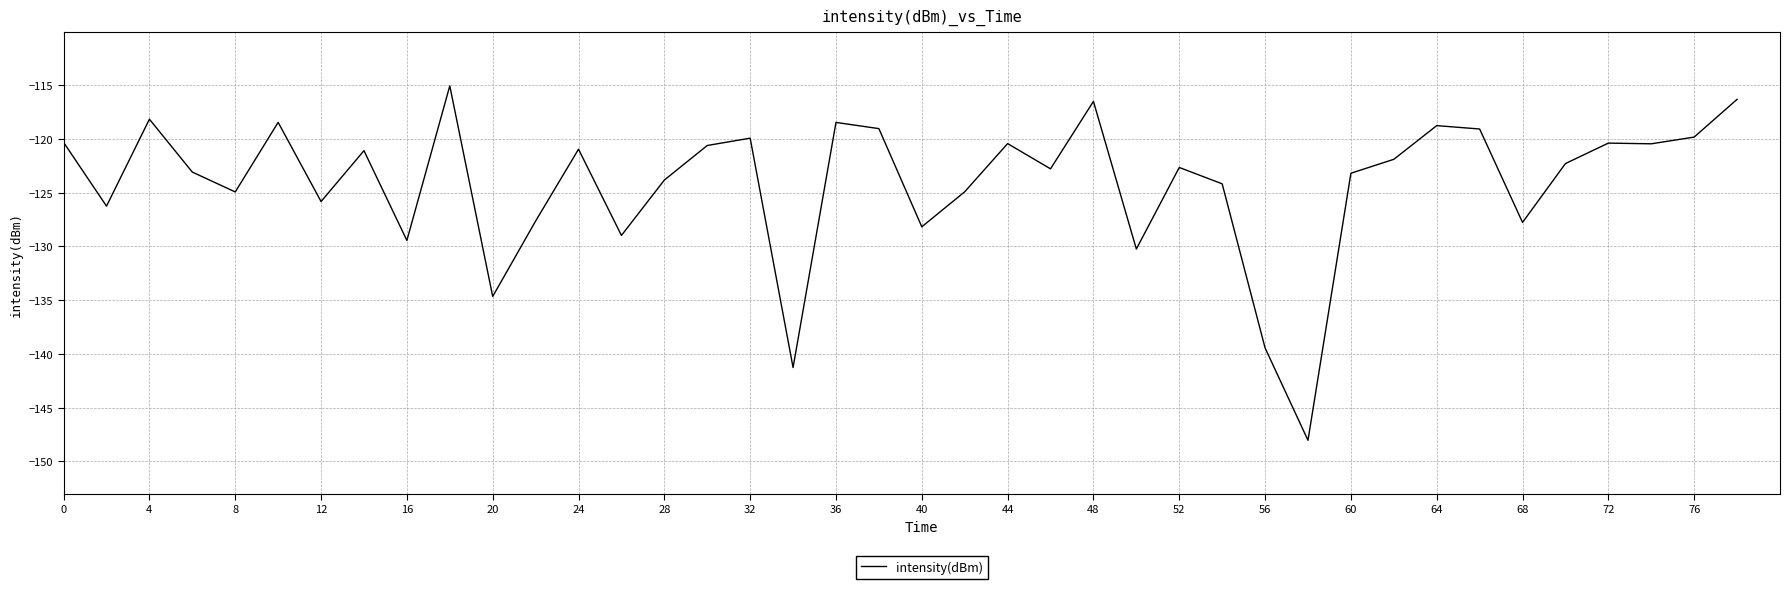

How many distinct data groups are displayed?

1